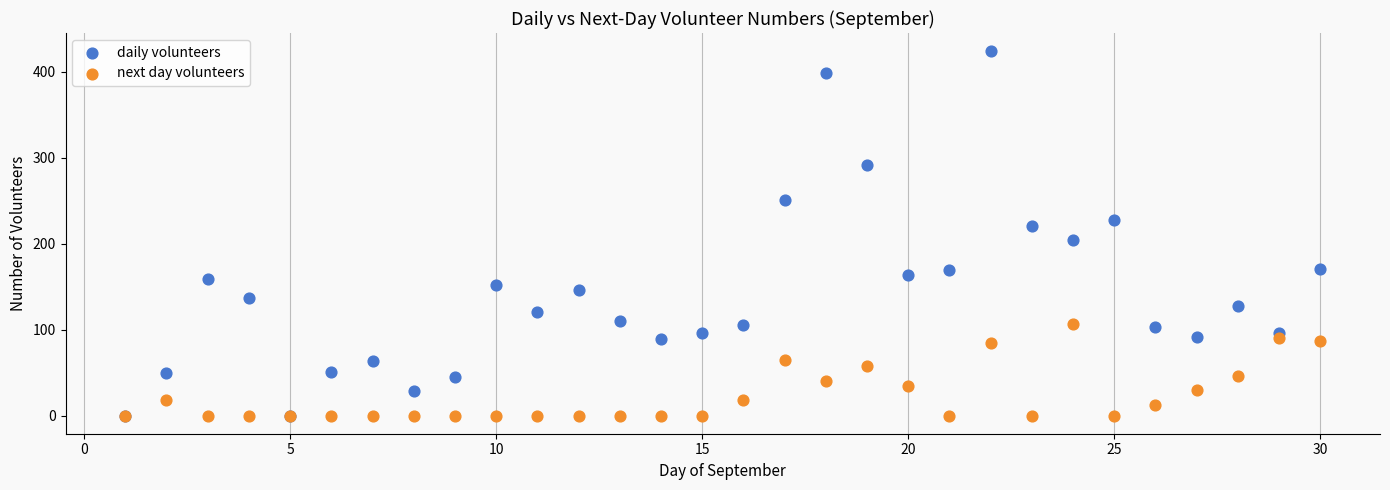

What are all the series names shown in the legend?

daily volunteers, next day volunteers